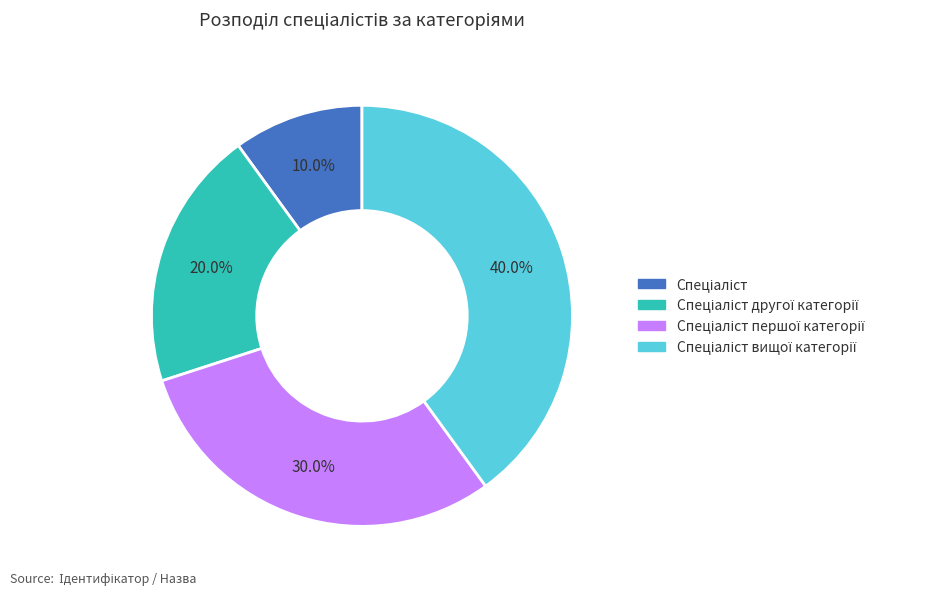

Is there any slice that represents more than half of the pie?

No